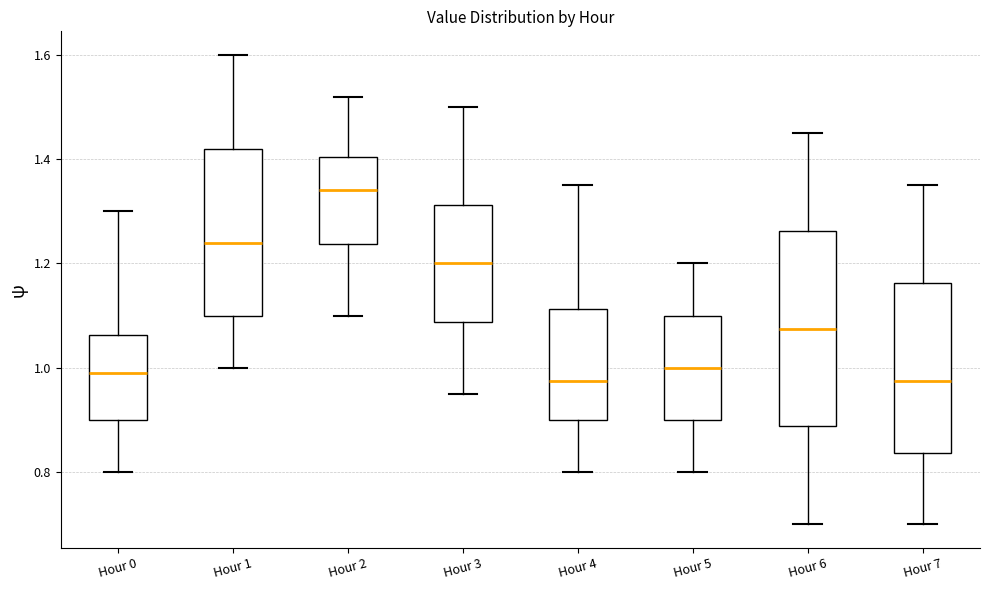

Which box is the tallest, from its lower edge to its upper edge?

Hour 6